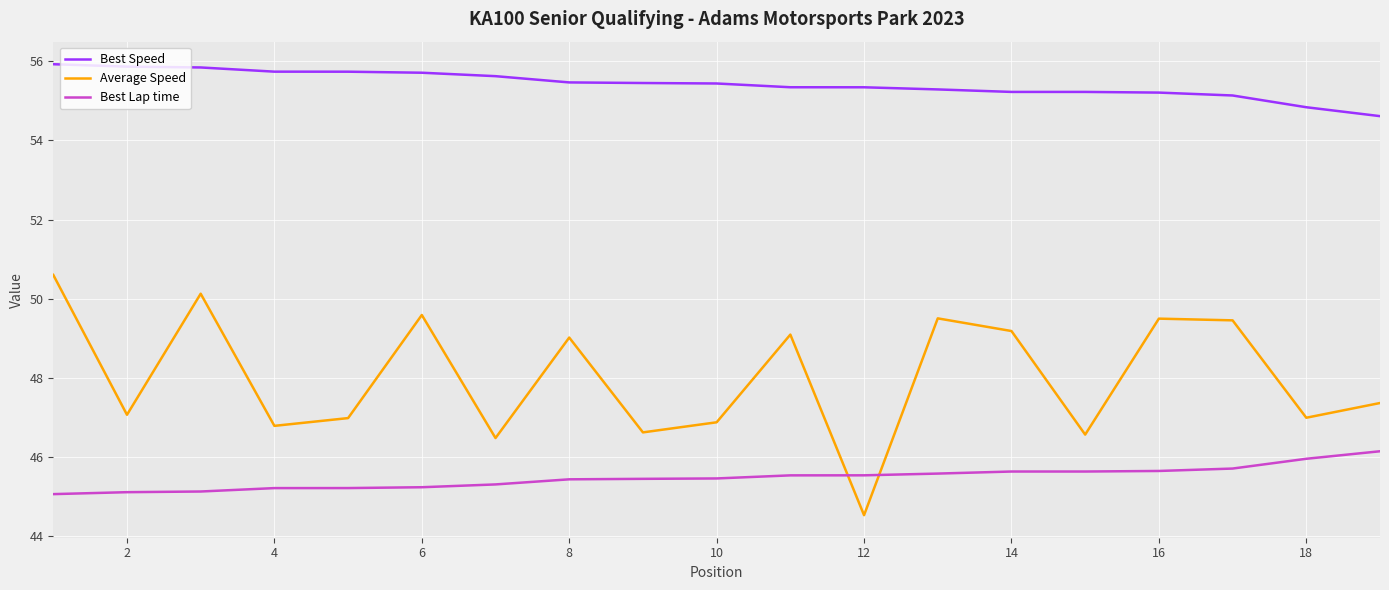

Rank the series by their maximum value, from highest to lowest.

Best Speed, Average Speed, Best Lap time